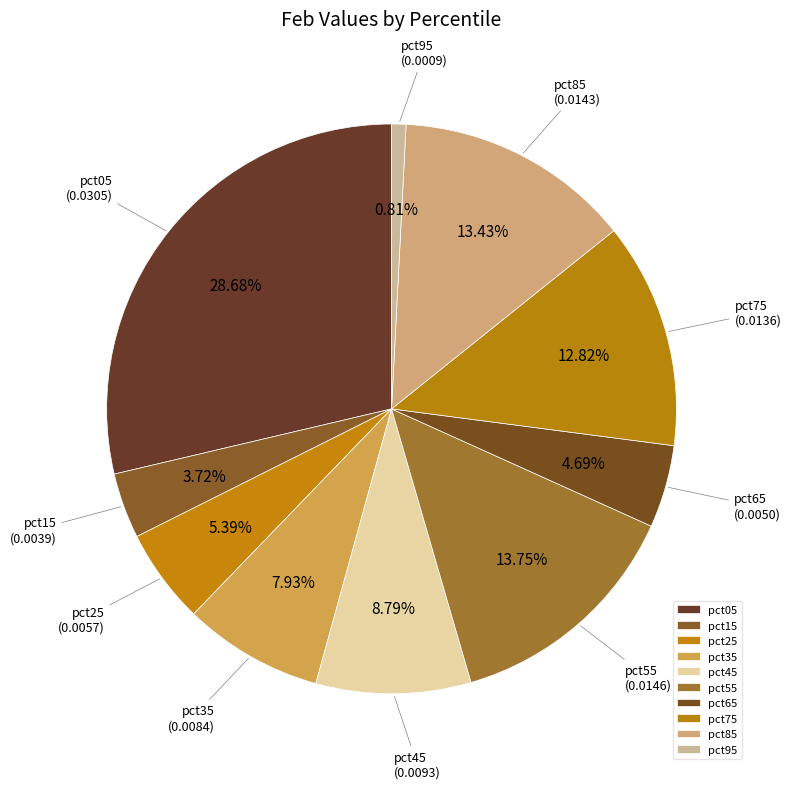

Is there a majority slice in this chart?

No